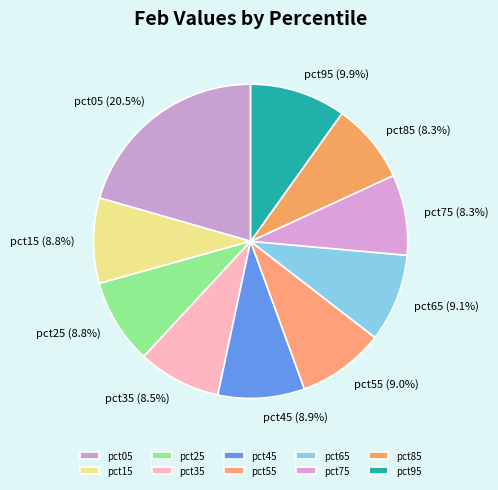

Is pct35 the majority of the pie?

No